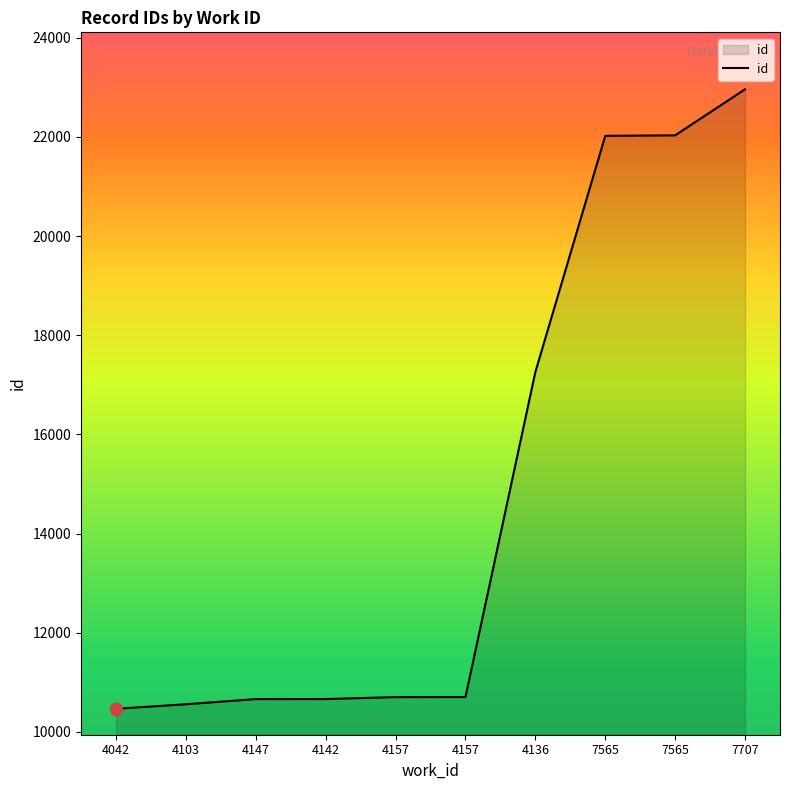

What is the ratio of the value at 4136 to the value at 4157?

1.6